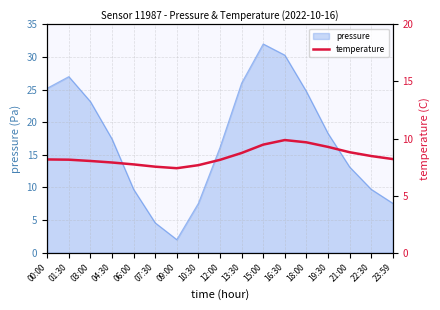

True or false: pressure has a value of 26.0 at 13:30.

True